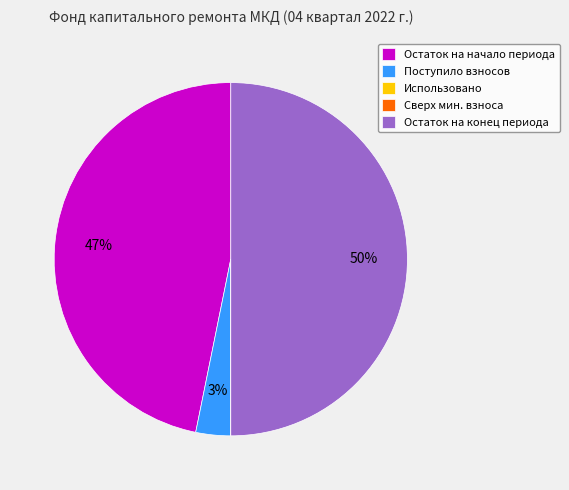

Which has a higher value, Остаток на конец периода or Поступило взносов?

Остаток на конец периода